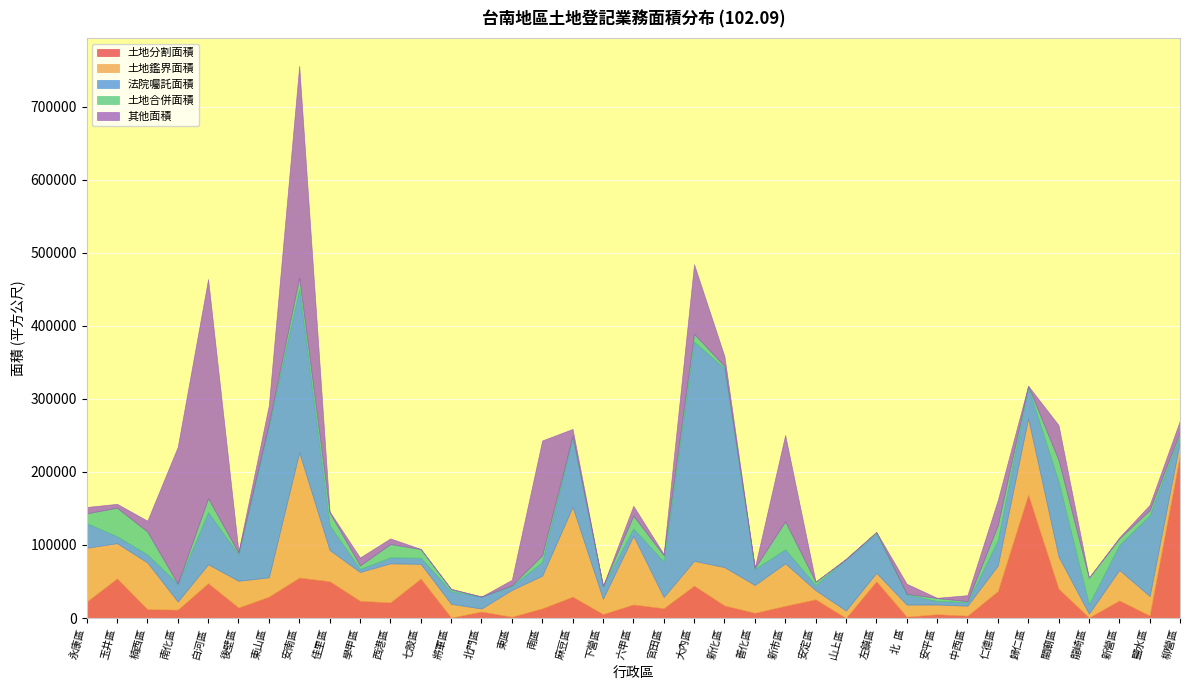

The 土地分割面積 series shows 55310.4 at 安南區. True or false?

True